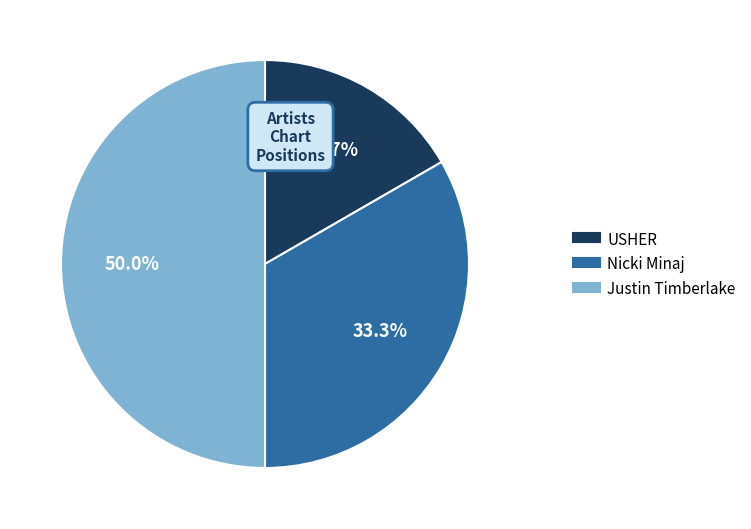

Does USHER account for over 50% of the chart?

No